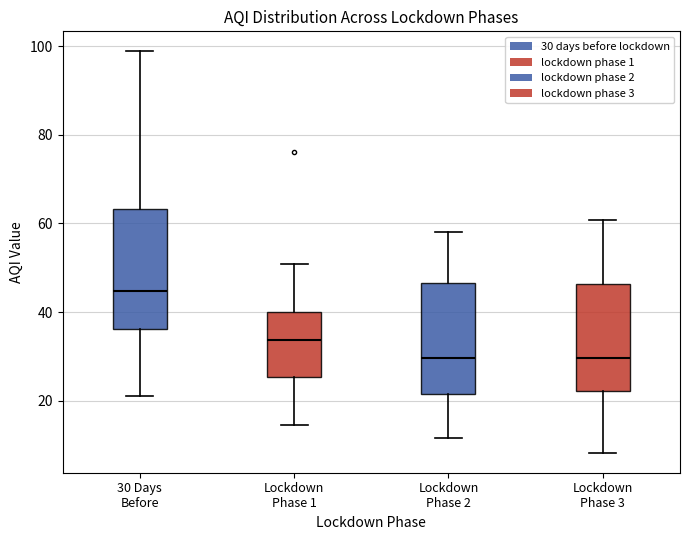

Reading left to right, read every box against the y-axis: the position of its median line, the range the box covers, and the ends of its whiskers. The values are not printed on the chart, so give them approximately, as read against the axis.

30 Days Before: median 44, box 36 to 64, whiskers 22 to 98
Lockdown Phase 1: median 34, box 26 to 40, whiskers 14 to 50
Lockdown Phase 2: median 30, box 22 to 46, whiskers 12 to 58
Lockdown Phase 3: median 30, box 22 to 46, whiskers 8 to 60